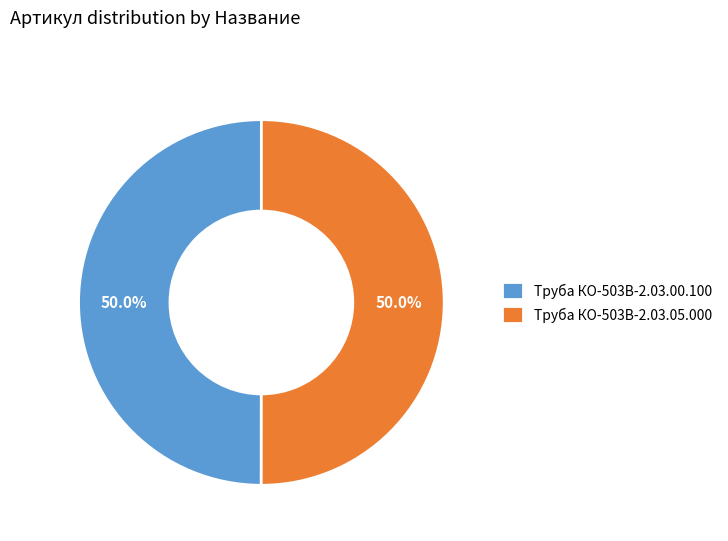

What percentage is the Труба КО-503В-2.03.05.000 slice, to the nearest percent?

50%